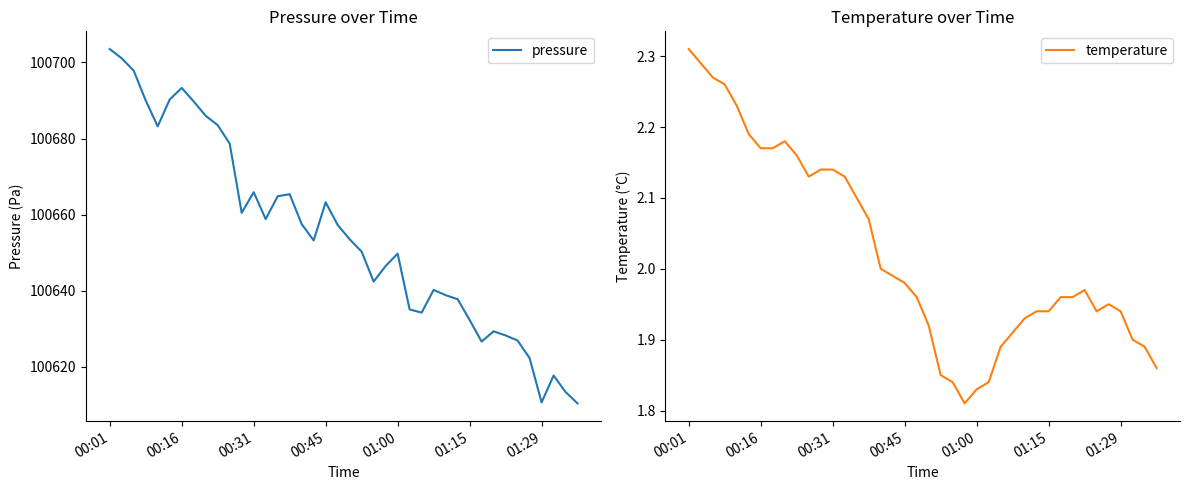

What is the lowest value of the pressure series?

100610.4